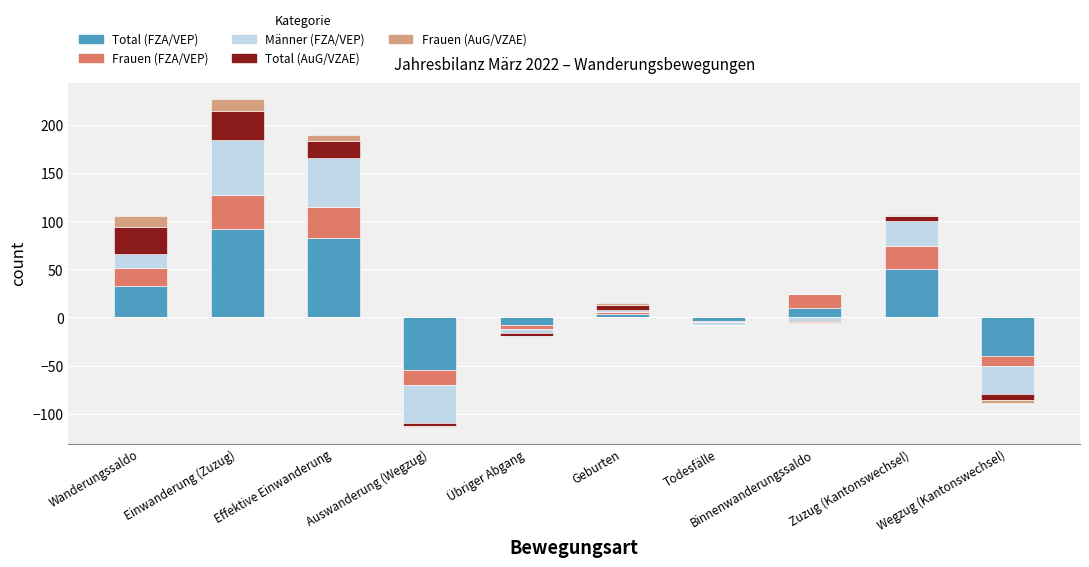

How many values in the Total (AuG/VZAE) series exceed 5?

3